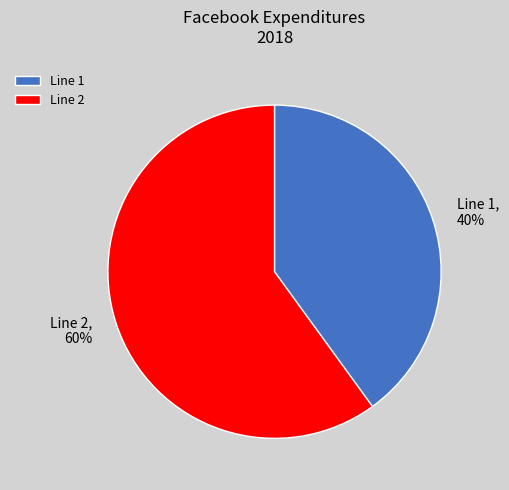

Approximately how many times larger is the value at Line 1 compared to Line 2?

0.7